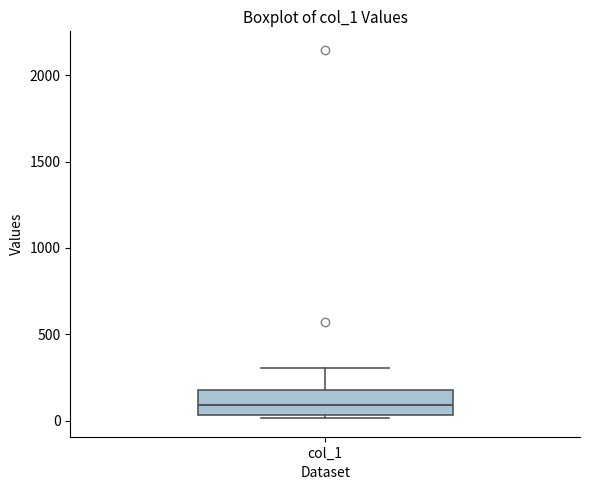

Read this box plot against the y-axis: the position of the median line, the range covered by the box, and the ends of both whiskers. The values are not printed on the chart, so give them approximately, as read against the axis.

median 100, box 50 to 200, whiskers 0 to 300